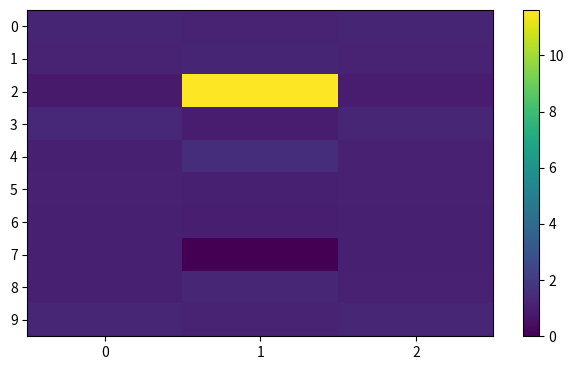

What is the total value across all series at 1?

20.8